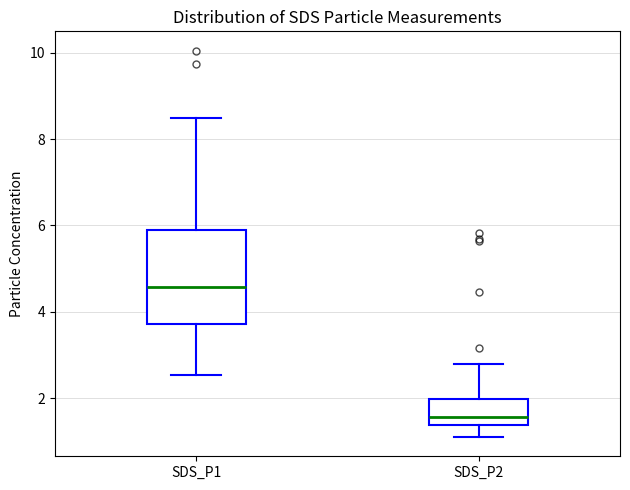

Reading left to right, read every box against the y-axis: the position of its median line, the range the box covers, and the ends of its whiskers. The values are not printed on the chart, so give them approximately, as read against the axis.

SDS_P1: median 4.6, box 3.8 to 5.8, whiskers 2.6 to 8.6
SDS_P2: median 1.6, box 1.4 to 2.0, whiskers 1.2 to 2.8